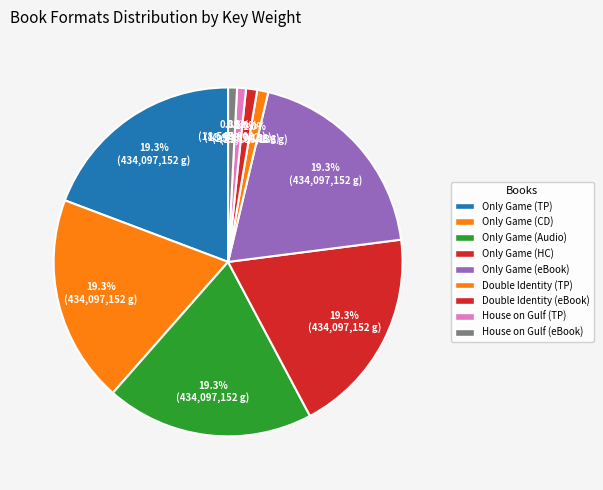

Count the number of slices in the pie.

9